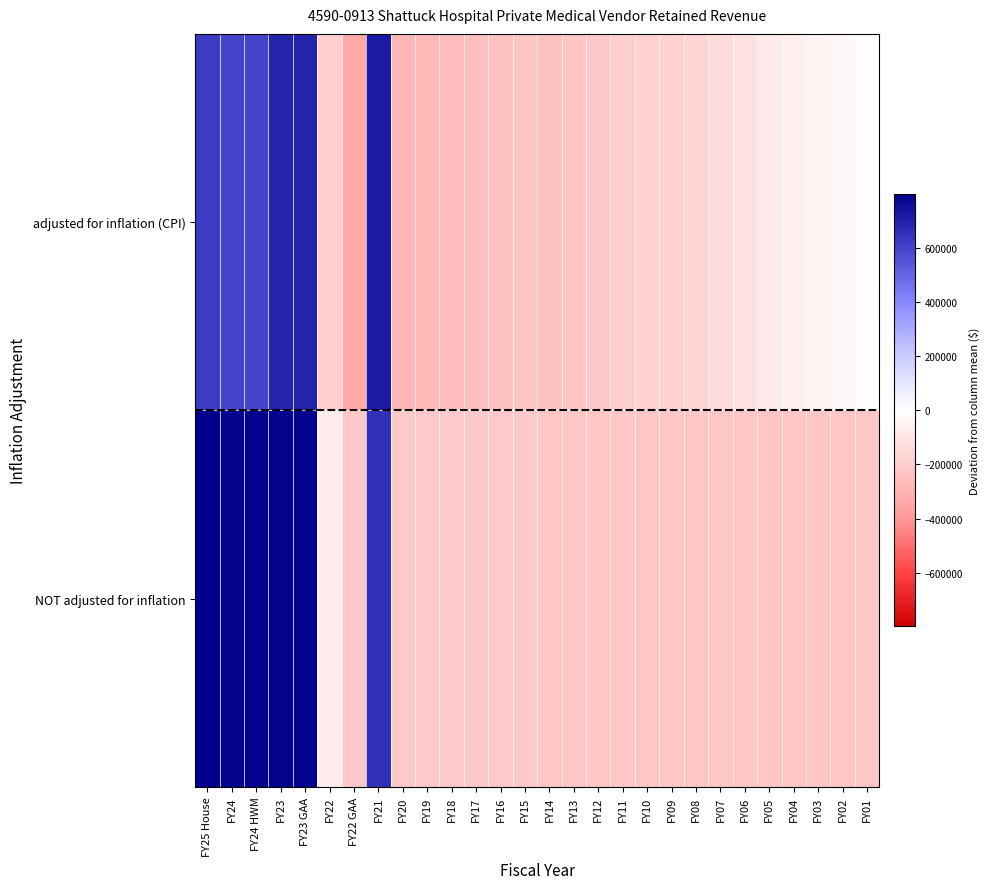

Which series has the largest total across all categories?

NOT adjusted for inflation